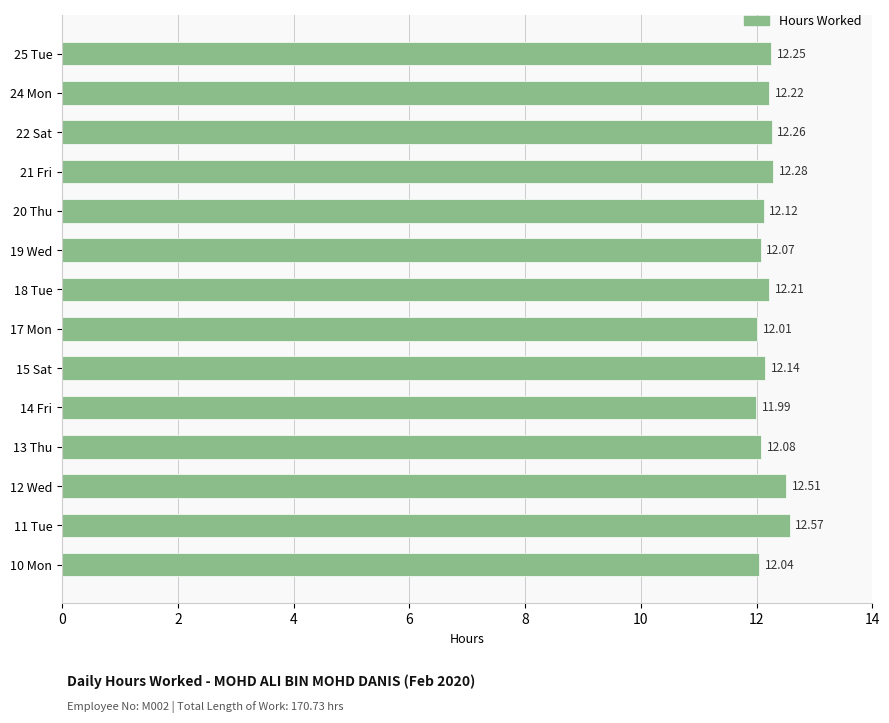

What is the difference between the maximum and minimum values?

0.6